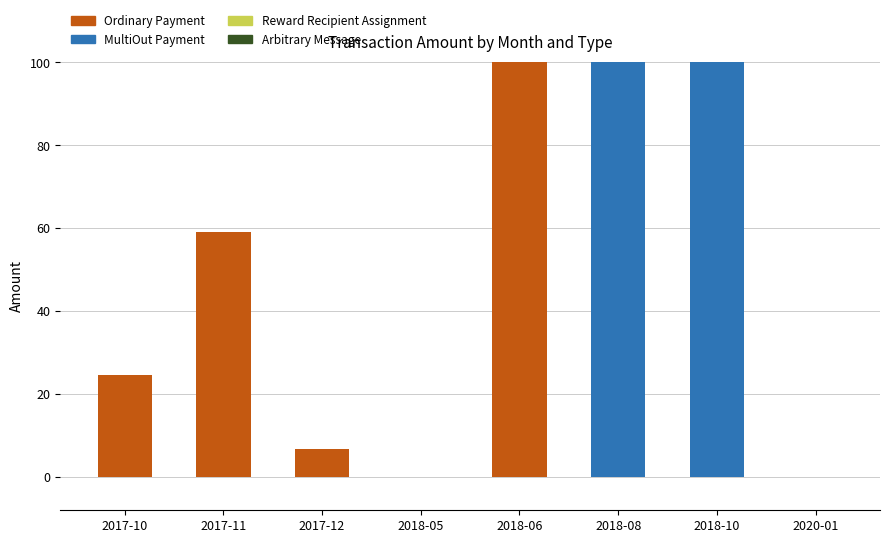

True or false: Ordinary Payment has a value of 145.6 at 2018-06.

False